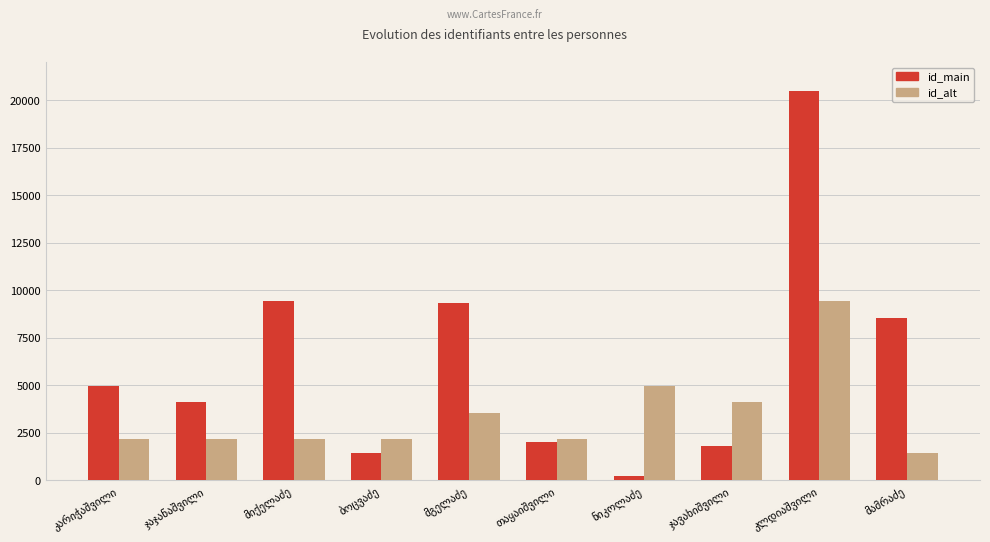

List the series in order of their peak value, lowest first.

id_alt, id_main